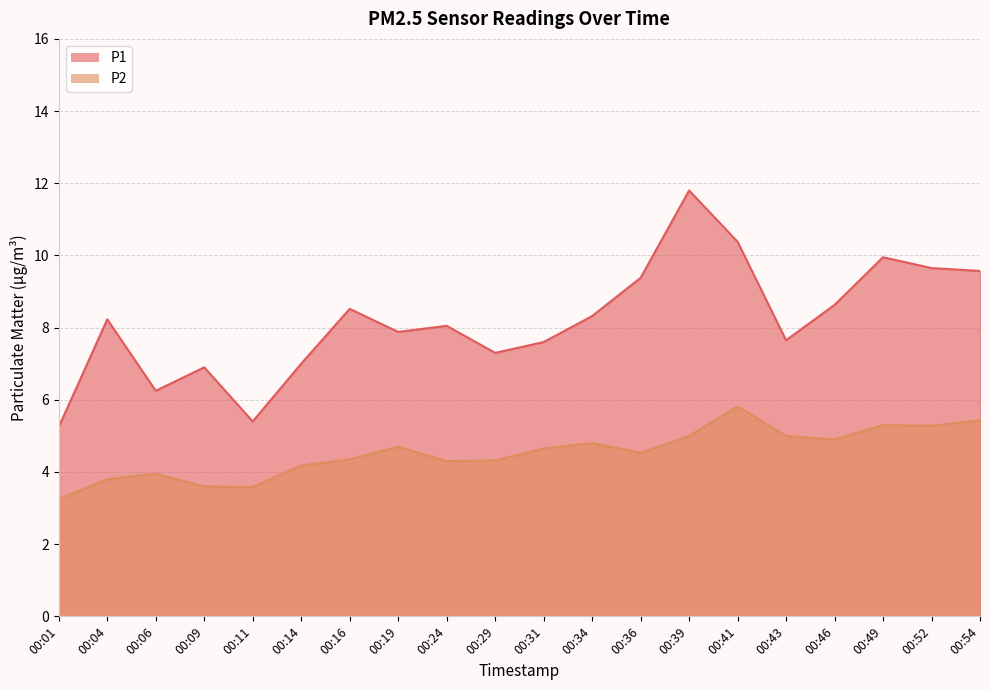

Which series has the widest spread of values?

P1